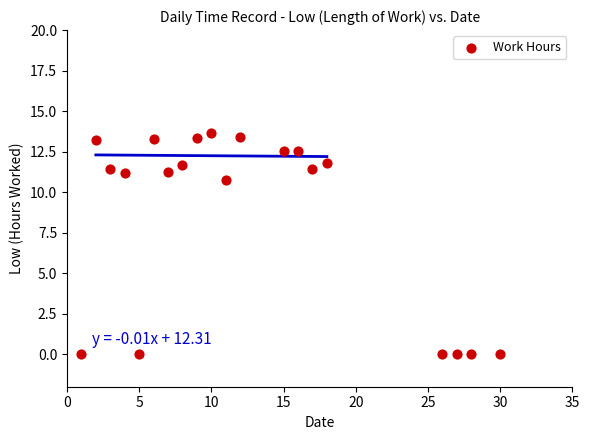

What Y value in the scatter plot is closest to 6?

10.8